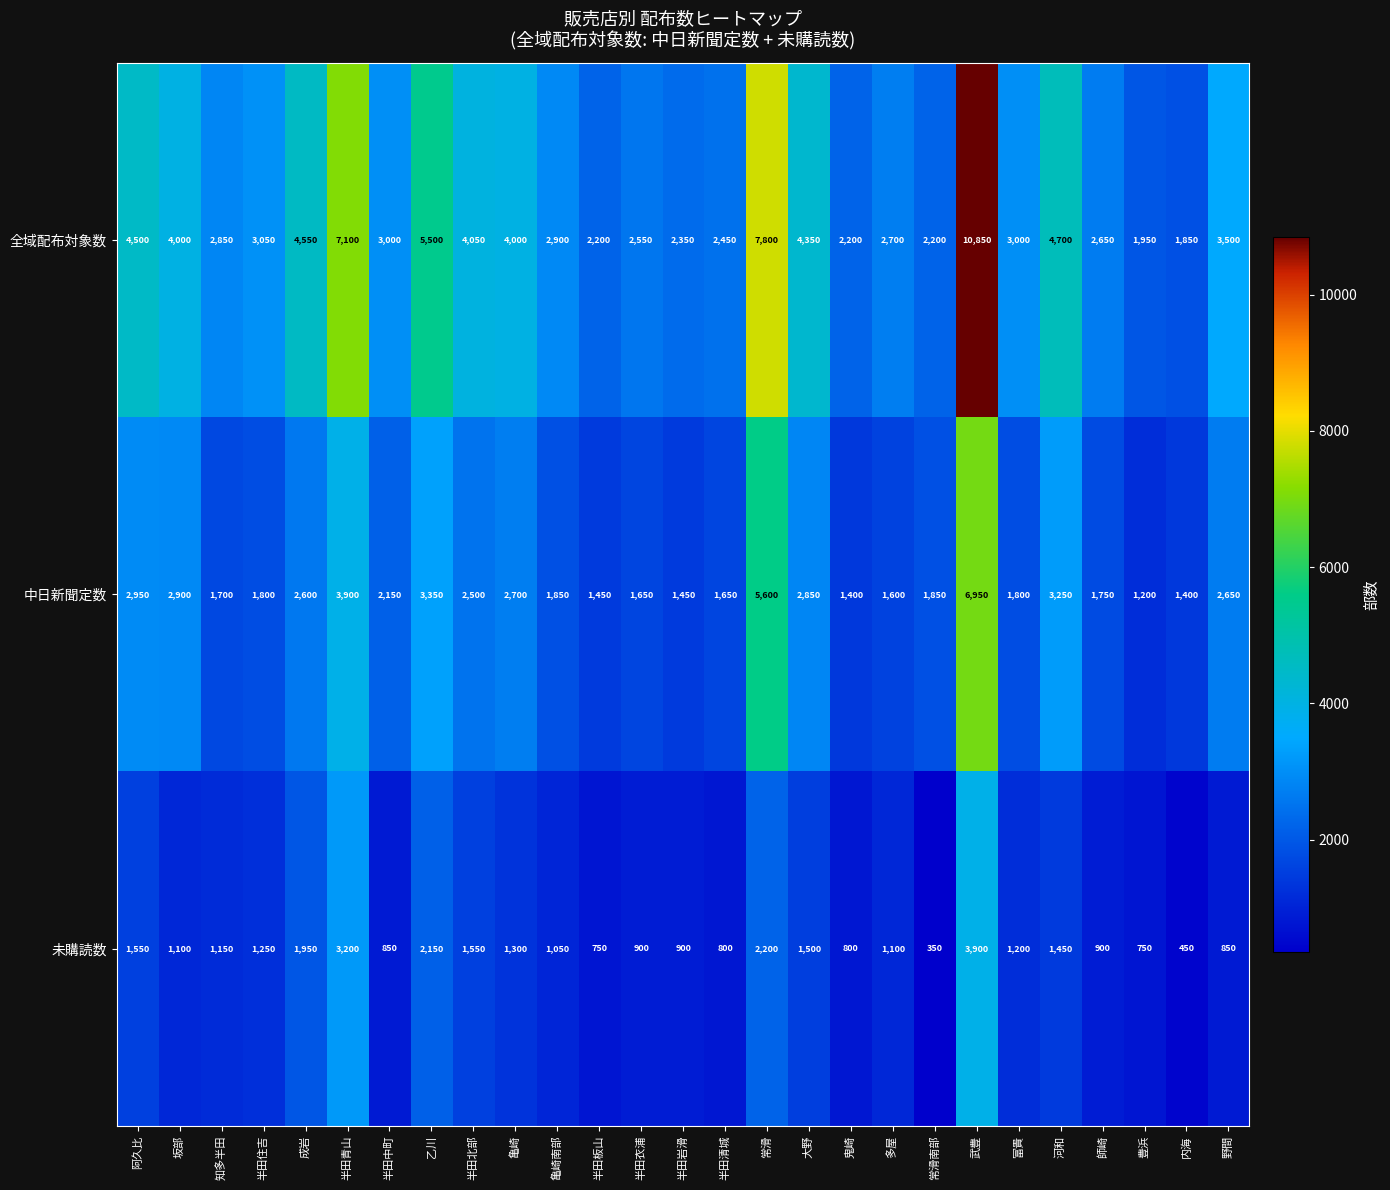

Rank the series by their average value, from lowest to highest.

未購読数, 中日新聞定数, 全域配布対象数